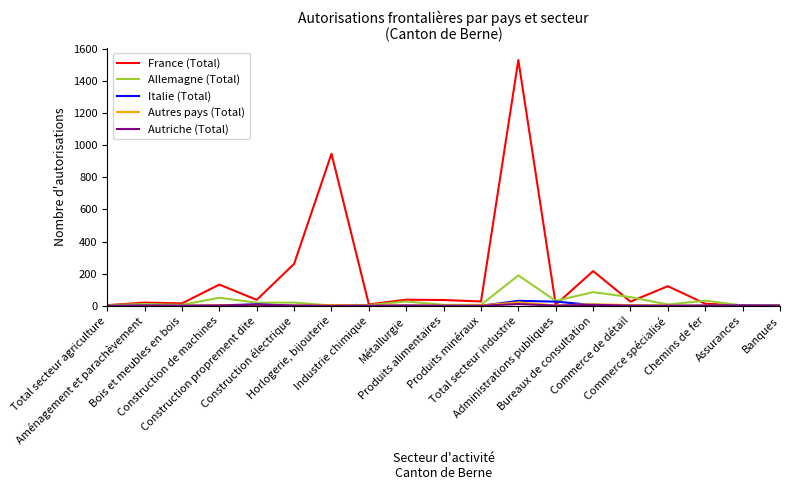

Does the chart have visible grid lines?

No